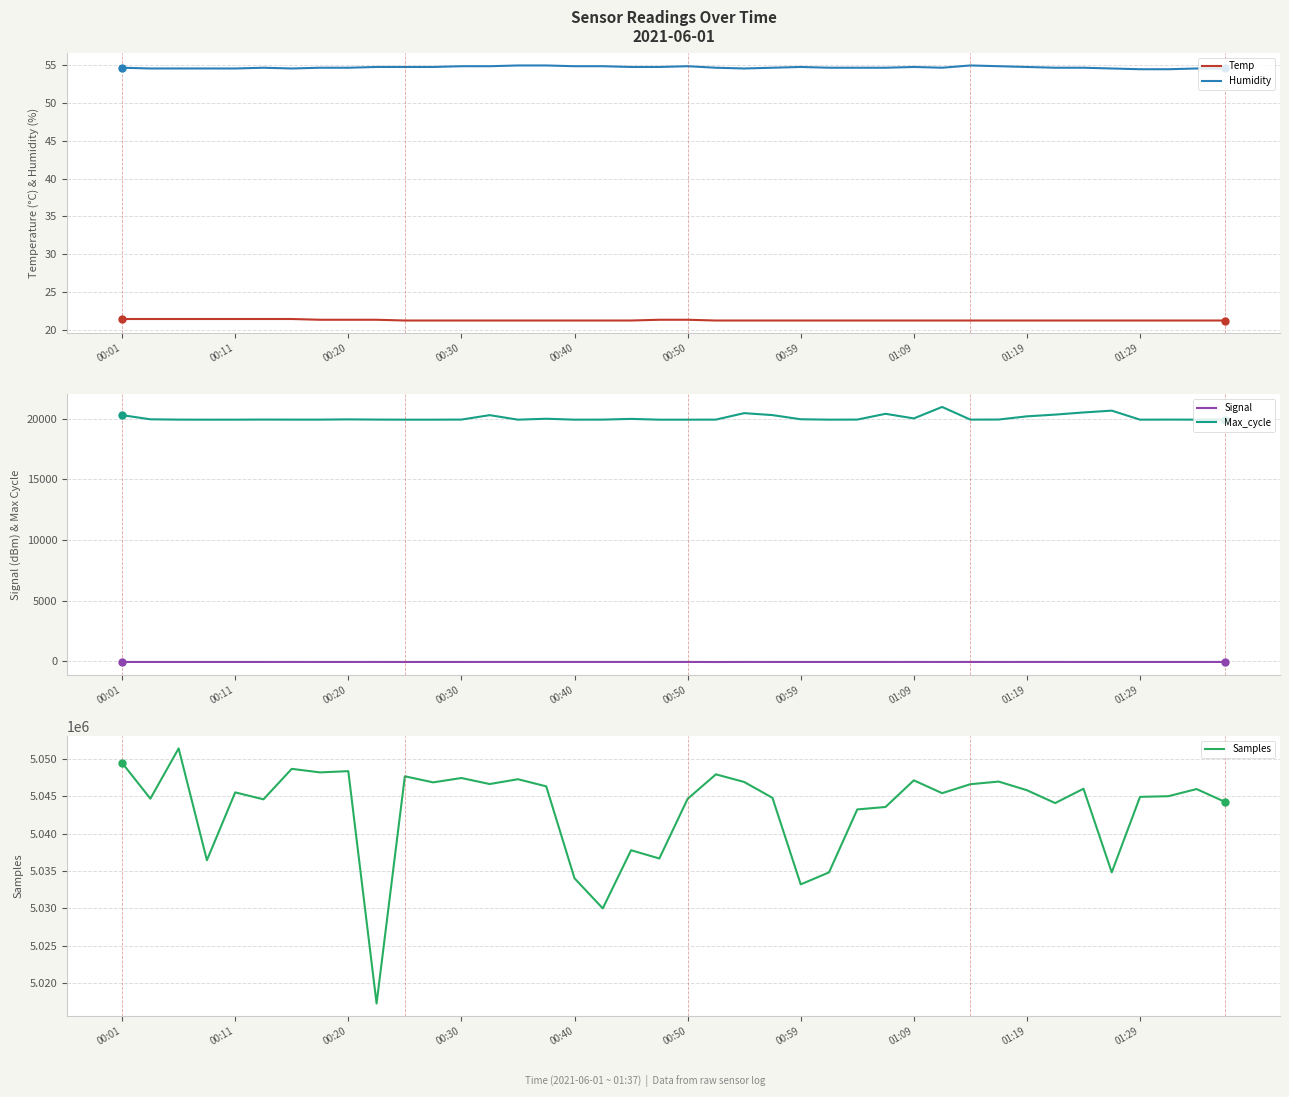

Which series contains the highest Y value?

Samples